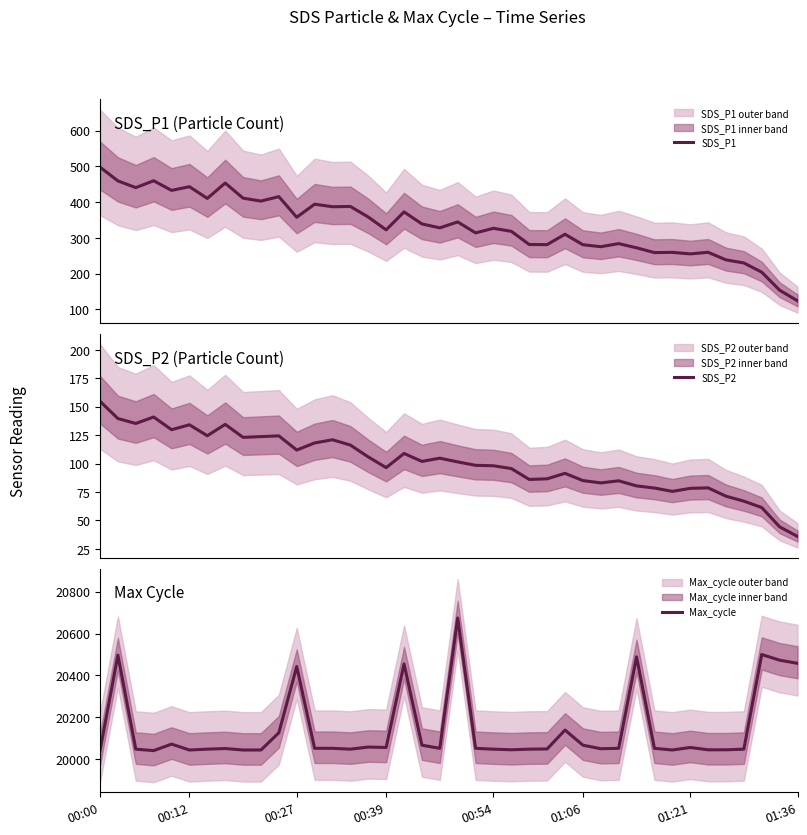

At which category is the sum across all series the highest?

20